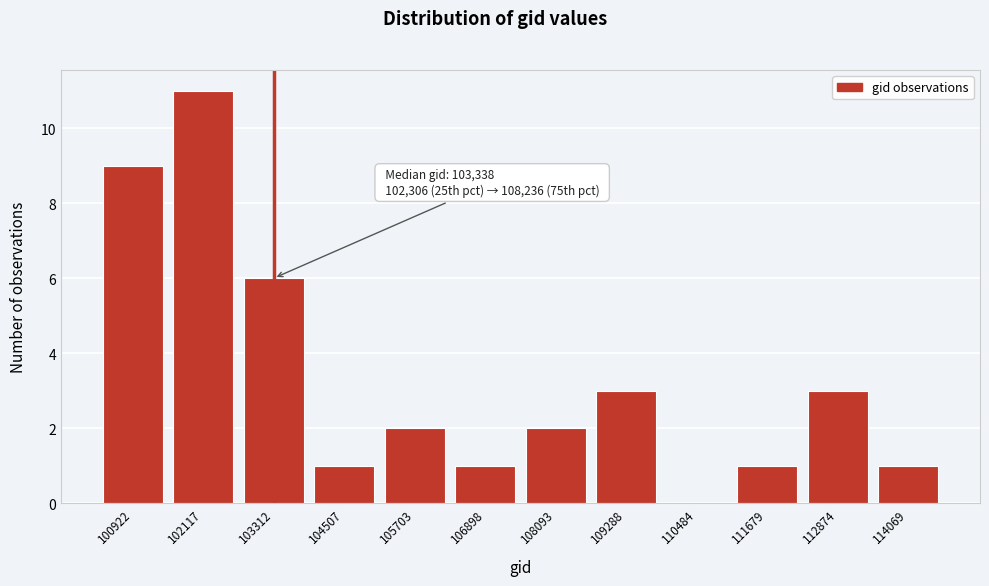

Reading left to right, what are all the values shown in this chart?

100922=9	102117=11	103312=6	104507=1	105703=2	106898=1	108093=2	109288=3	110484=0	111679=1	112874=3	114069=1